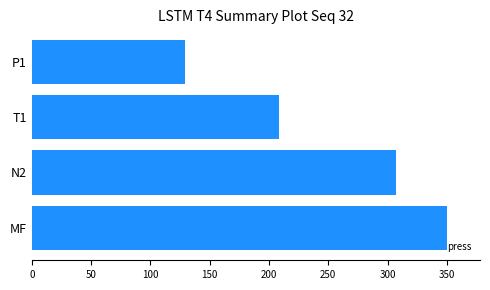

Where is the data nearest to the value 239?

T1